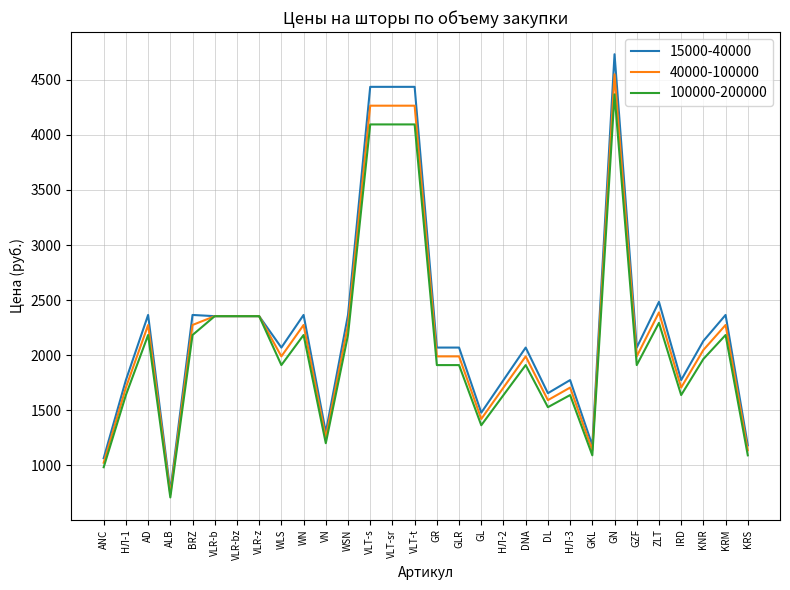

At which category is the sum across all series the highest?

GN